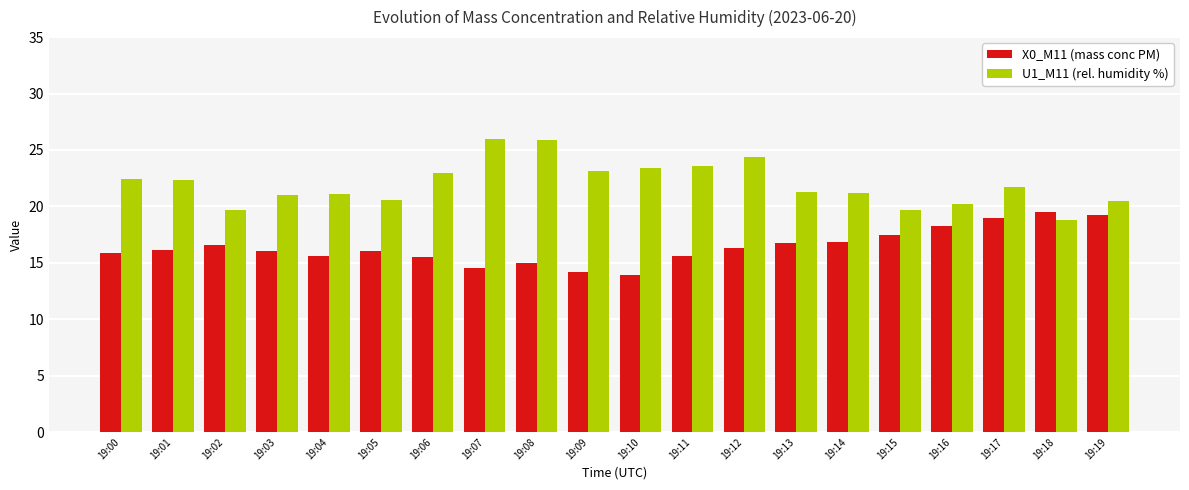

What is the difference between the highest and lowest values at 19:03?

5.0